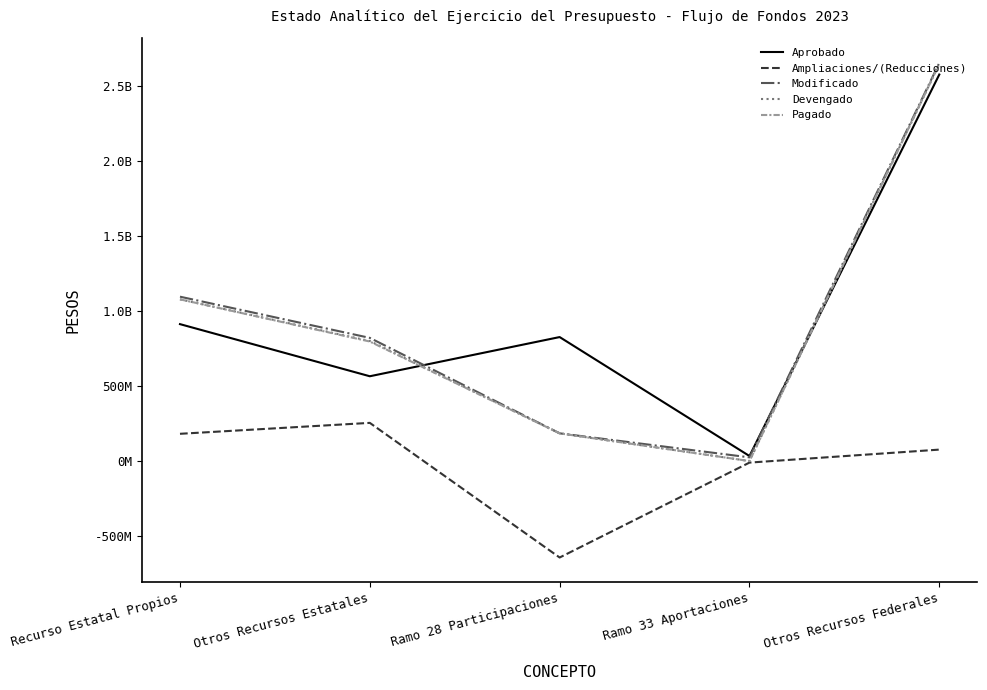

At which category does Ampliaciones/(Reducciones) reach its first local peak?

Otros Recursos Estatales